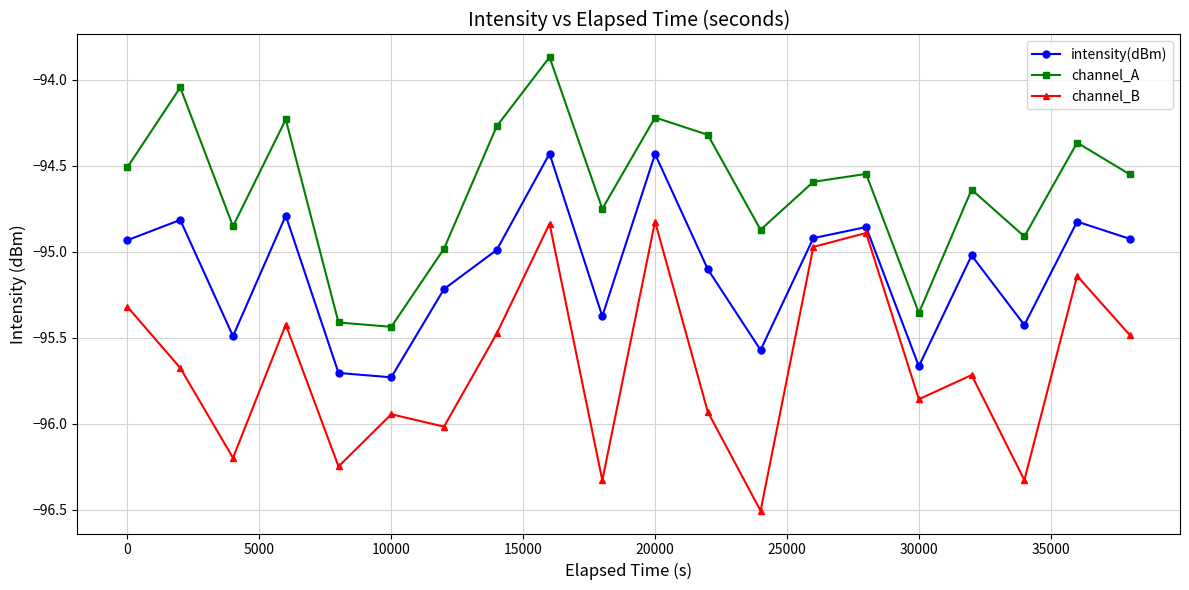

What is the lowest value of the channel_B series?

-96.5